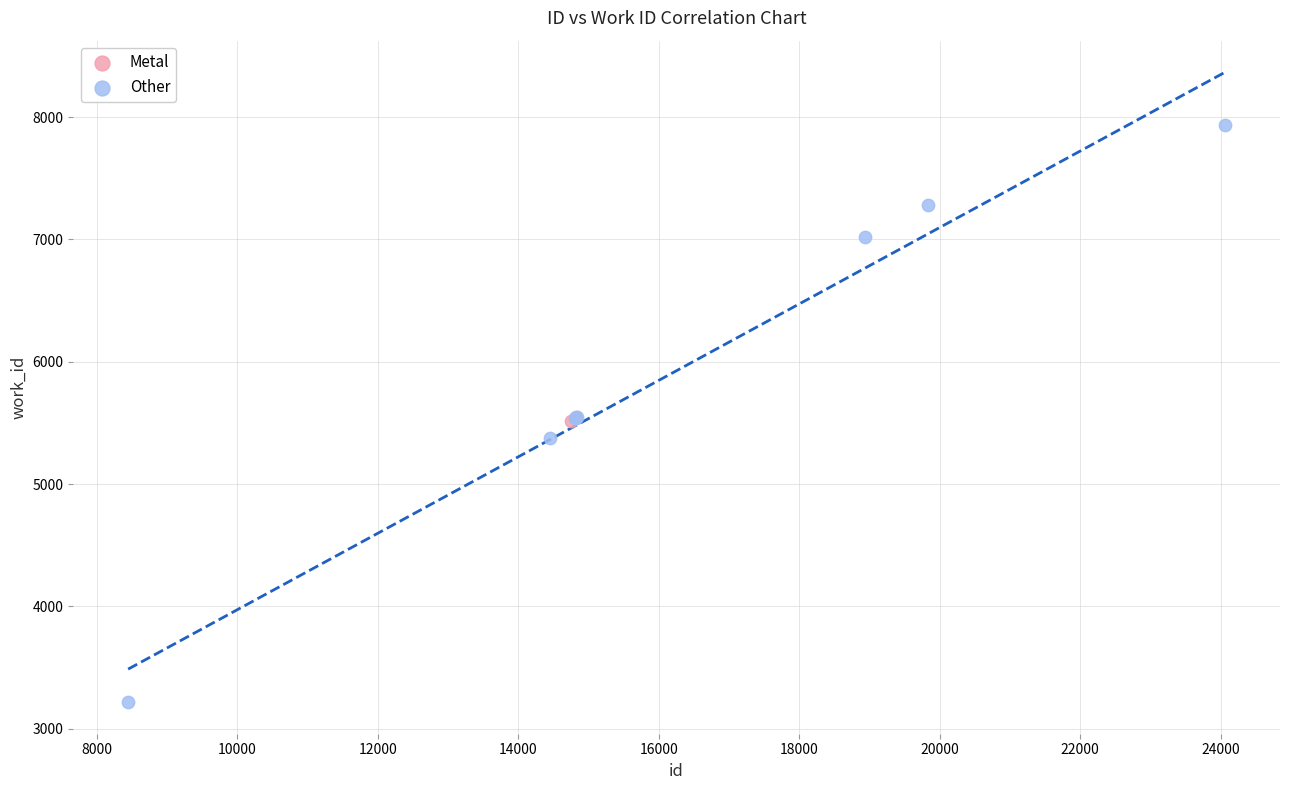

What are all the series names shown in the legend?

Metal, Other